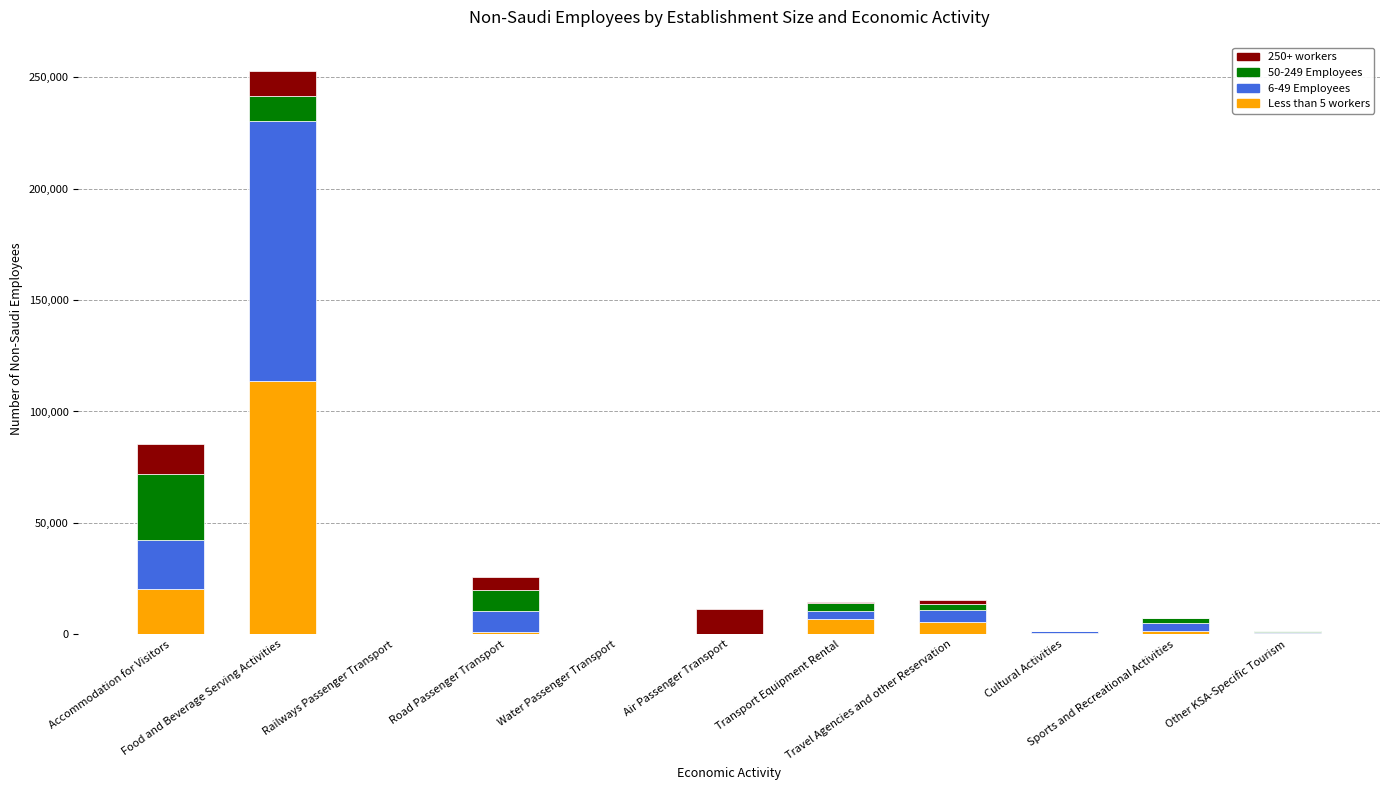

Which series has the largest total across all categories?

6-49 Employees